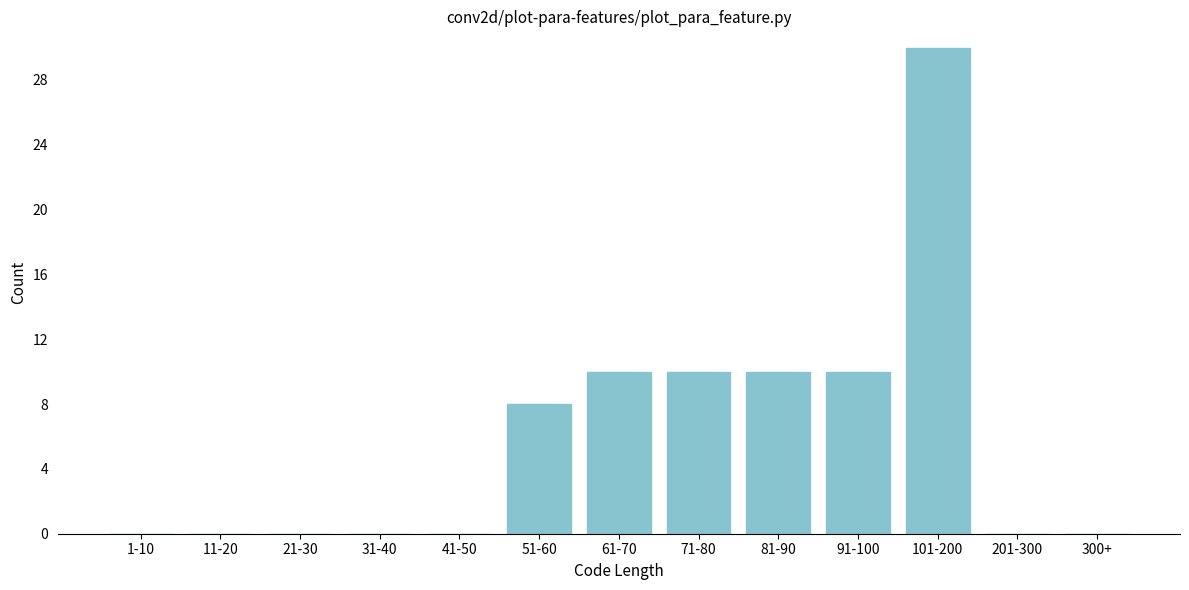

Reading left to right, extract all data points from this chart.

1-10=0	11-20=0	21-30=0	31-40=0	41-50=0	51-60=8	61-70=10	71-80=10	81-90=10	91-100=10	101-200=30	201-300=0	300+=0